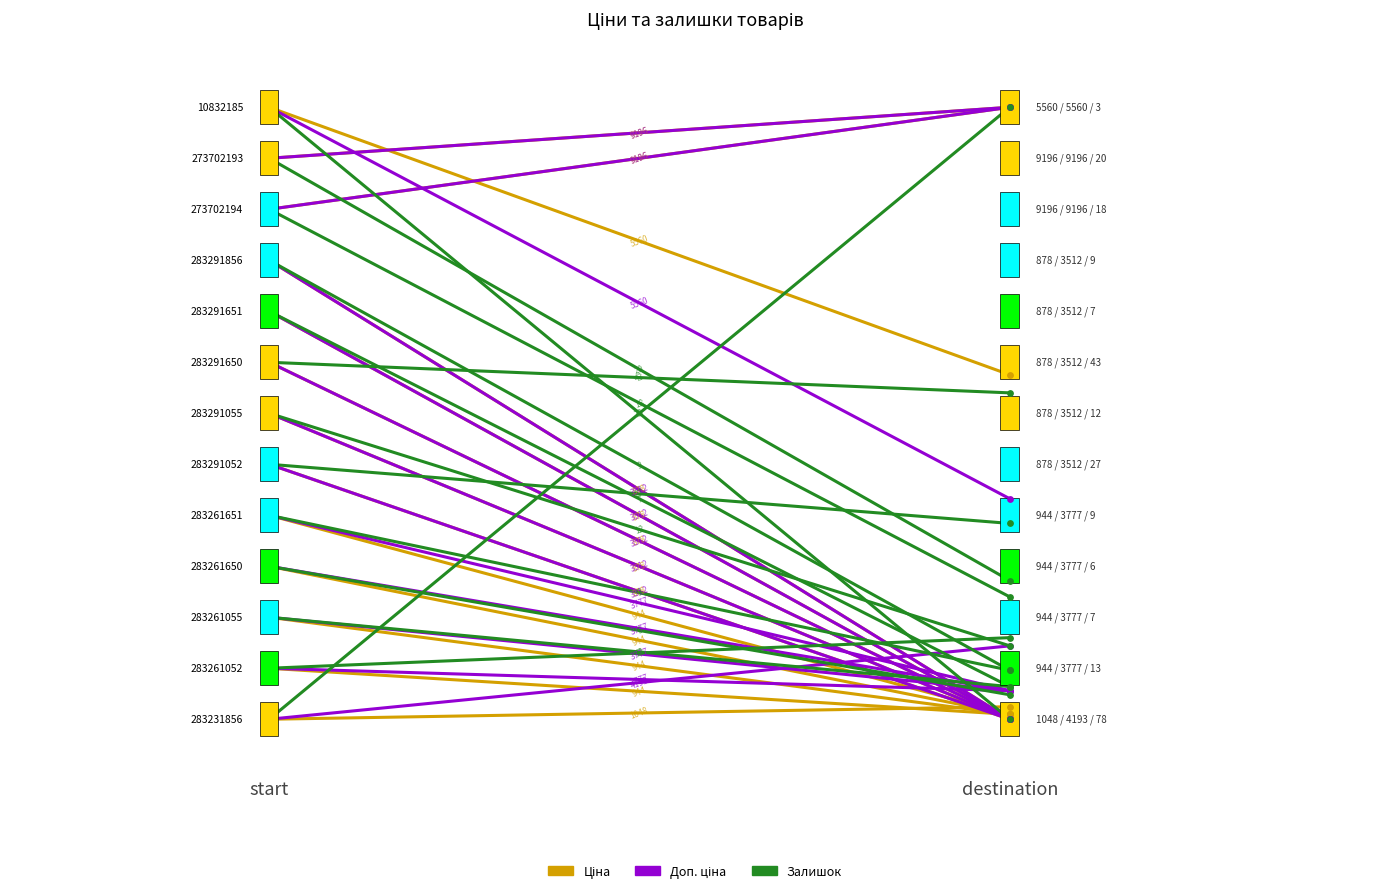

Which series has the largest total across all categories?

Ціна